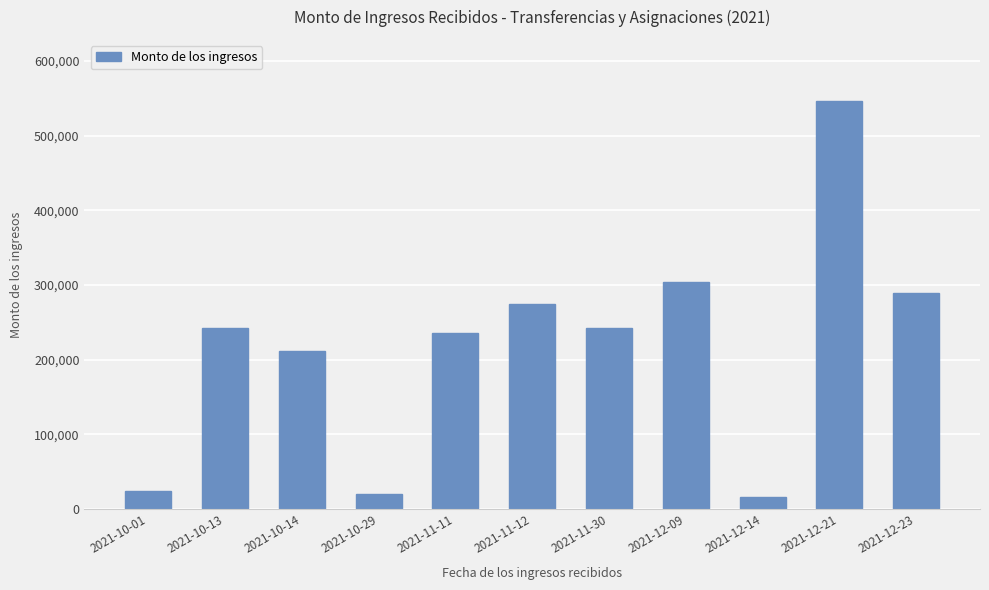

What is the value of the 6th bar from the left?

275007.2